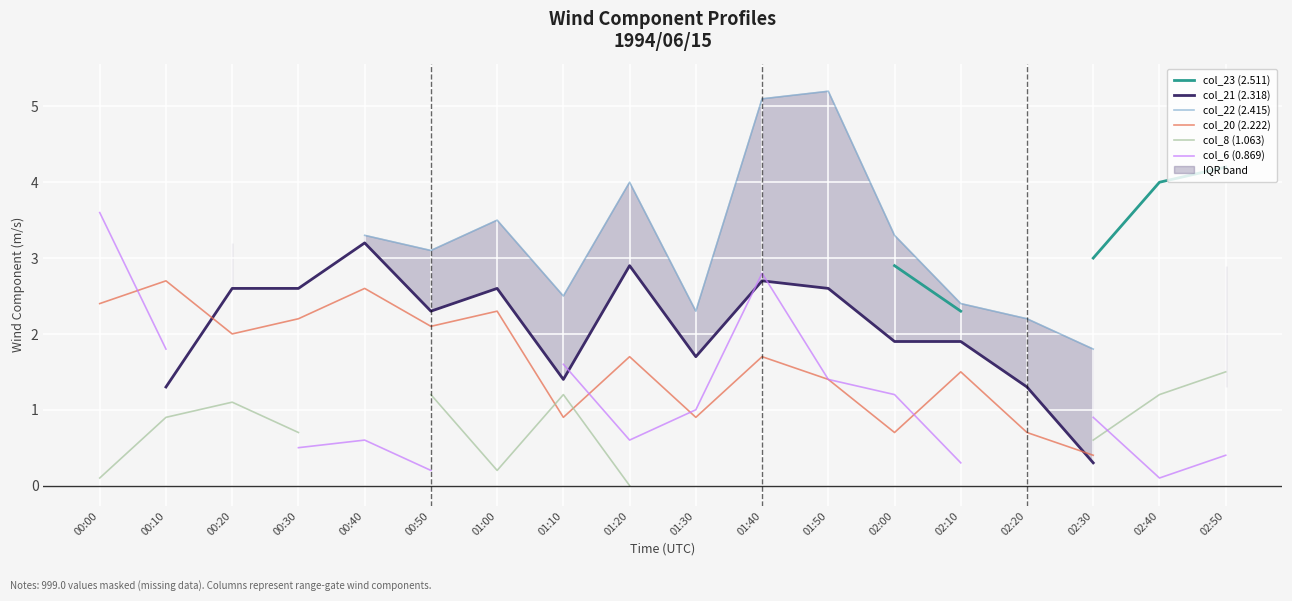

What position from the left is 02:10?

14